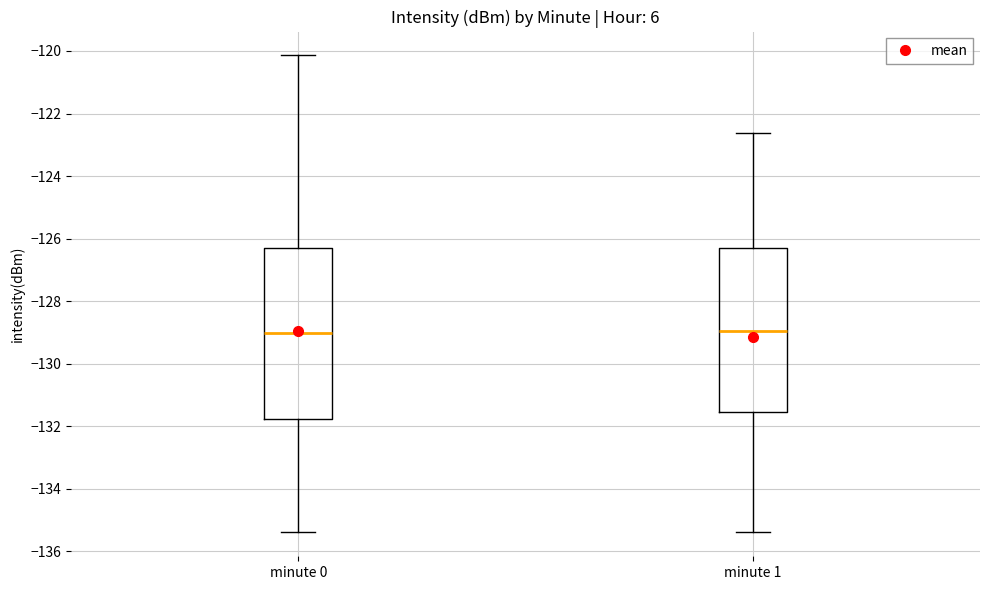

Where does the upper whisker of the box for minute 1 end on the y-axis? The values are not printed on the chart, so give them approximately, as read against the axis.

-122.6